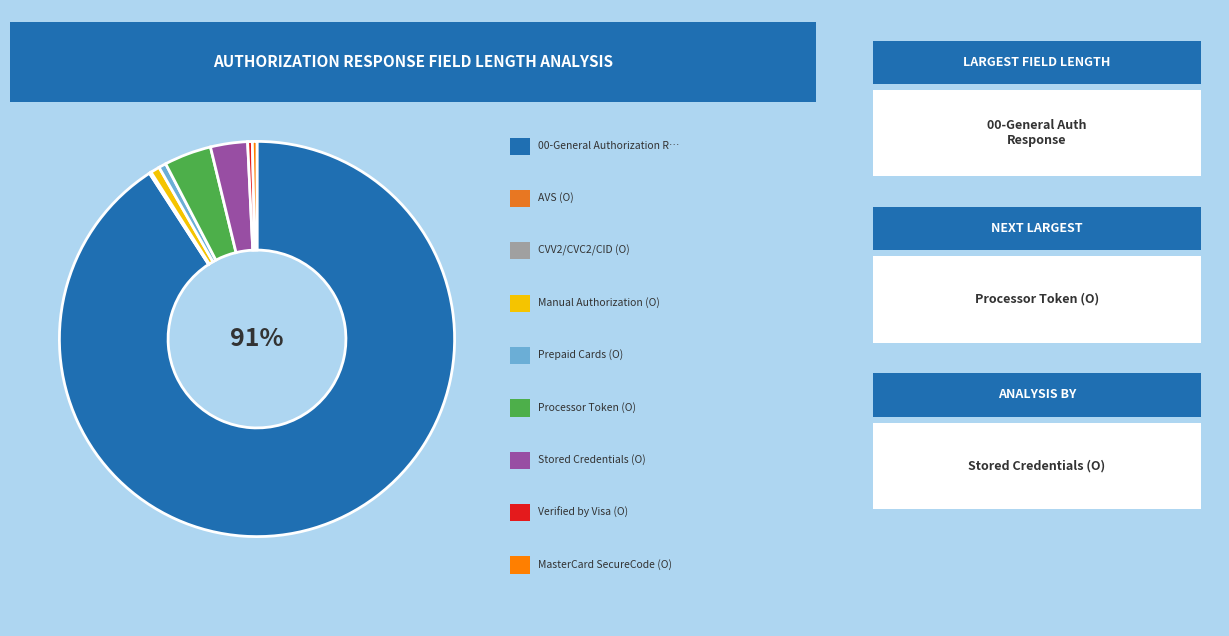

Does any single category account for the majority?

Yes